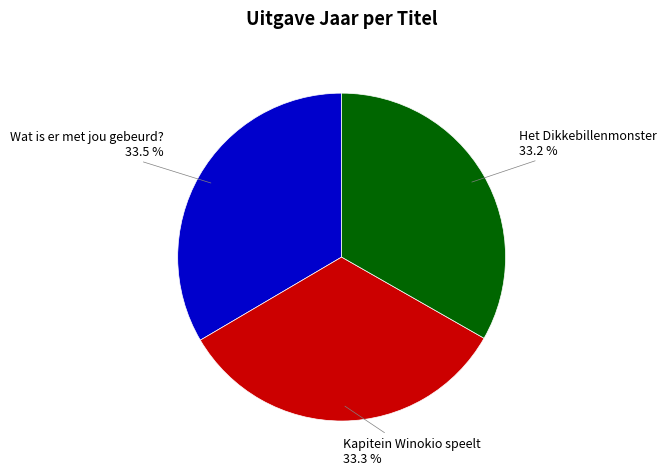

Does Wat is er met jou gebeurd? represent more than half of the total?

No